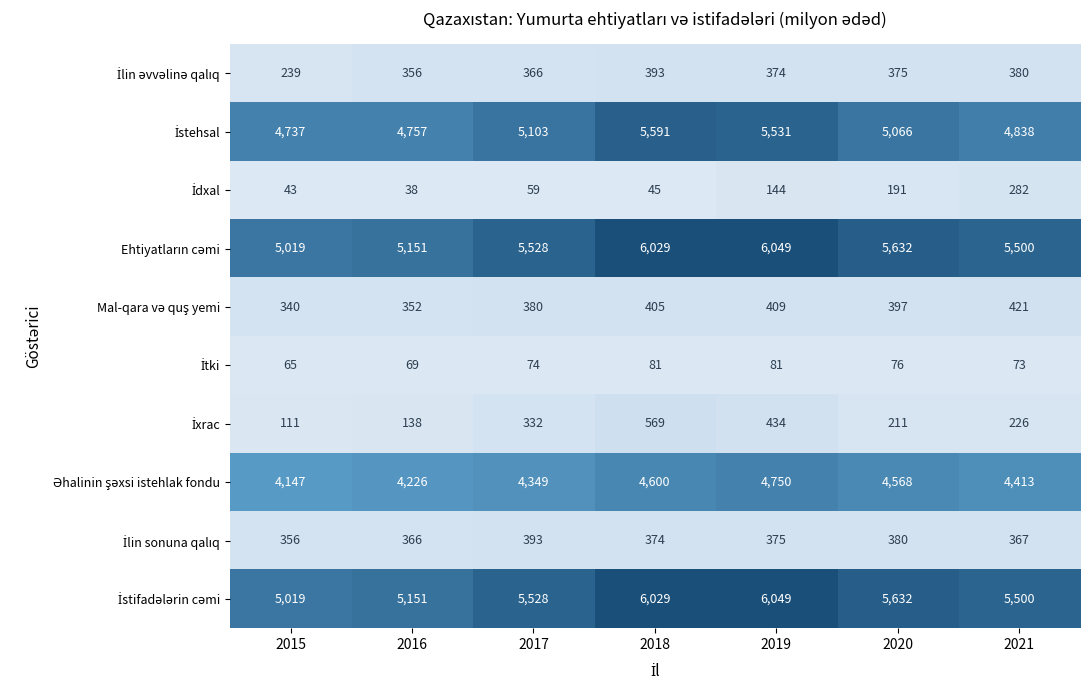

At how many categories does at least one series exceed 2304?

7